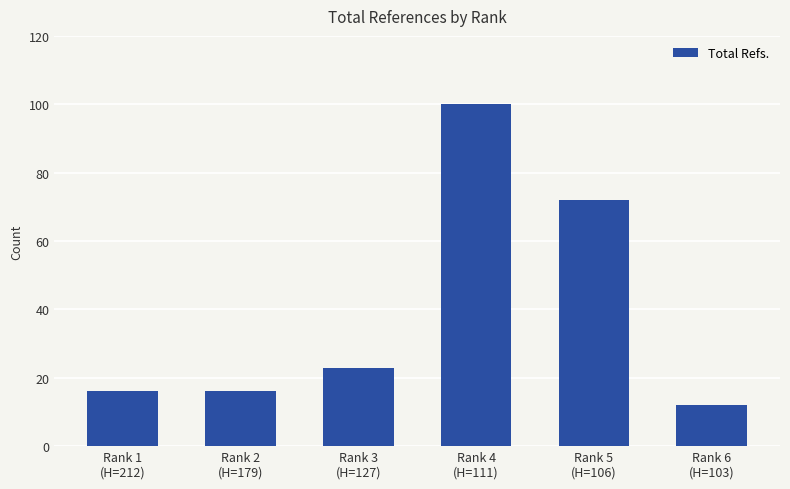

How many values are below 23?

3